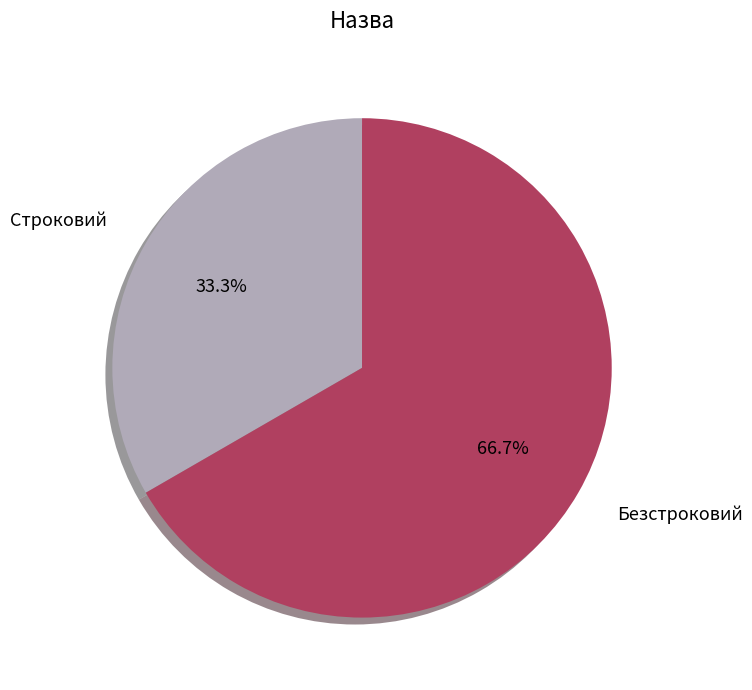

What is the ratio of the value at Строковий to the value at Безстроковий?

0.5